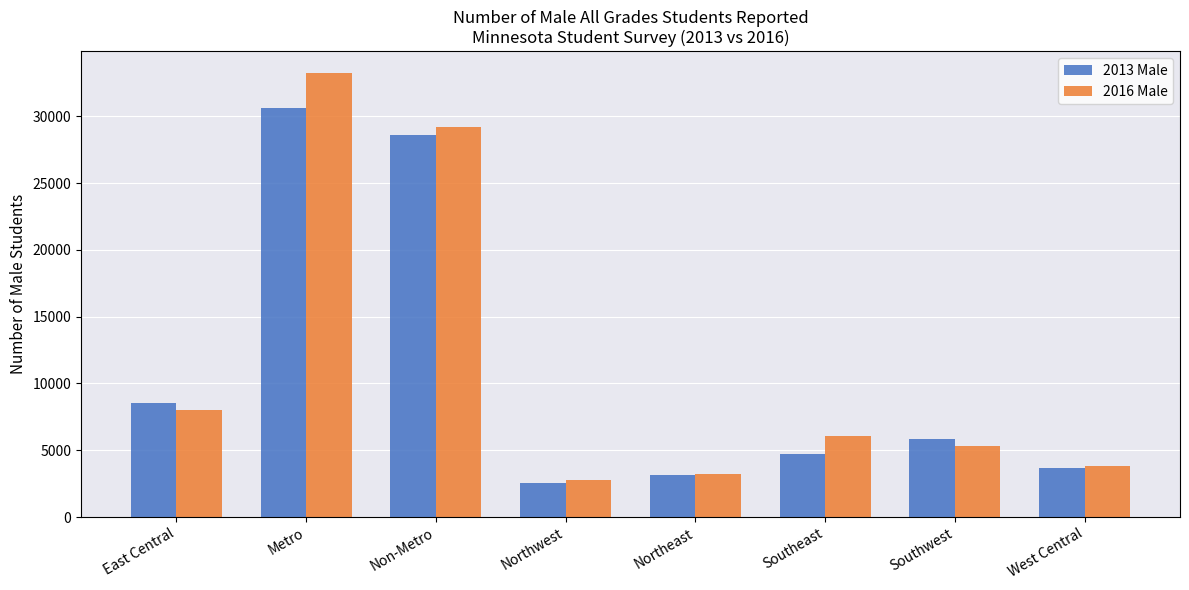

Read the 2016 Male value at Metro.

33218